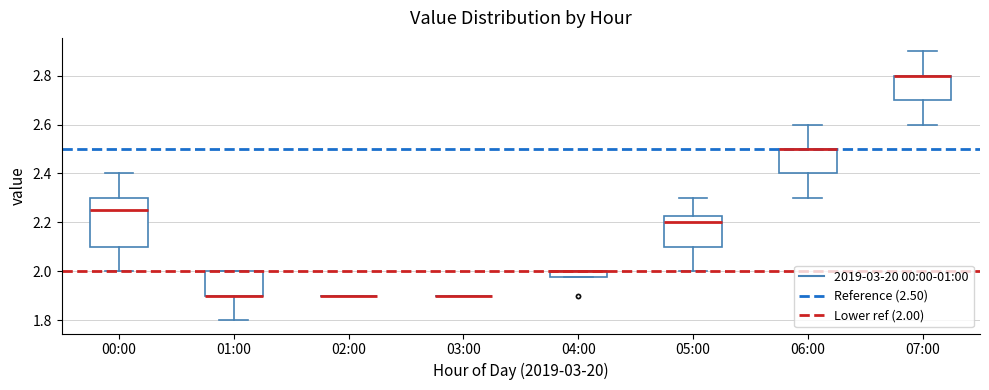

Where is the upper edge of the box for 01:00 on the y-axis? The values are not printed on the chart, so give them approximately, as read against the axis.

2.00